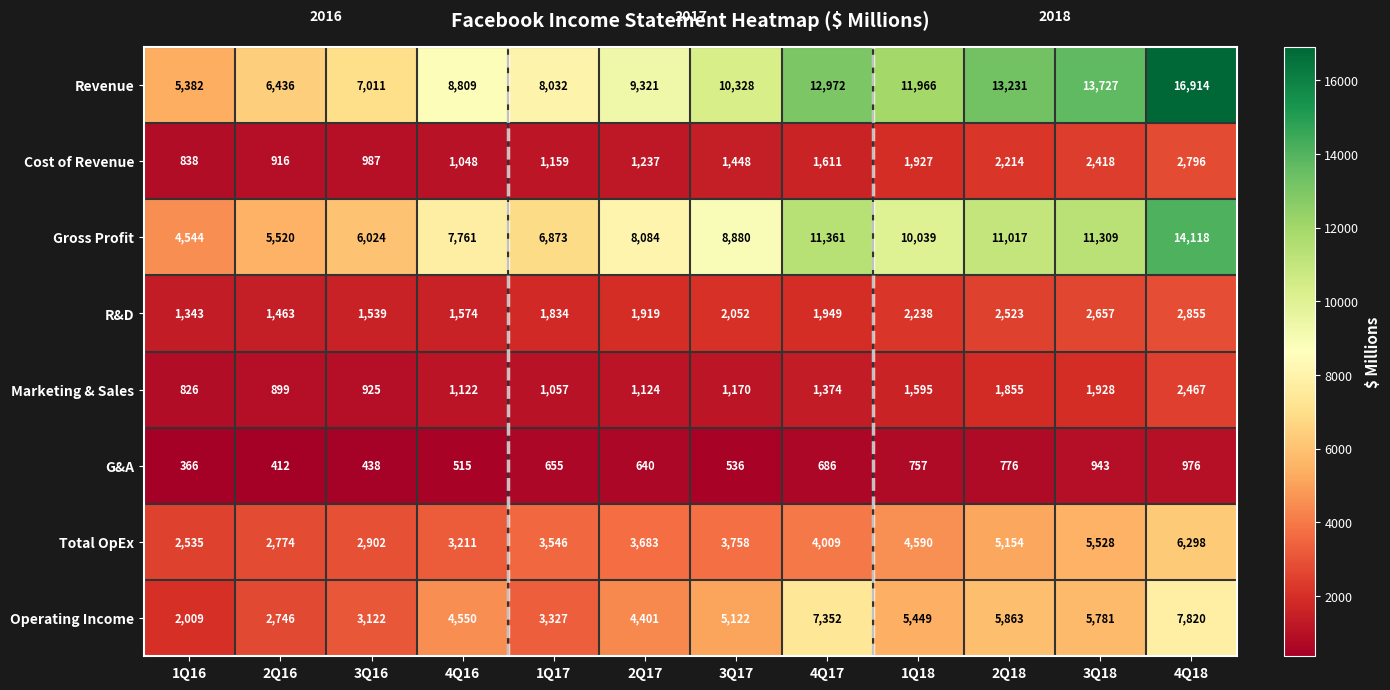

What is the total value across all series at 3Q18?

44291